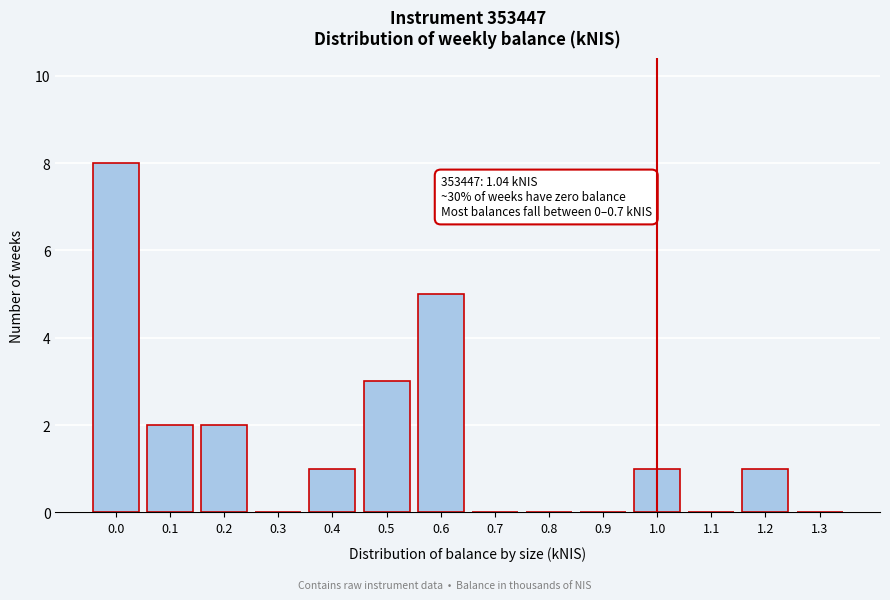

Reading left to right, what are all the values shown in this chart?

0.0=8	0.1=2	0.2=2	0.3=0	0.4=1	0.5=3	0.6=5	0.7=0	0.8=0	0.9=0	1.0=1	1.1=0	1.2=1	1.3=0